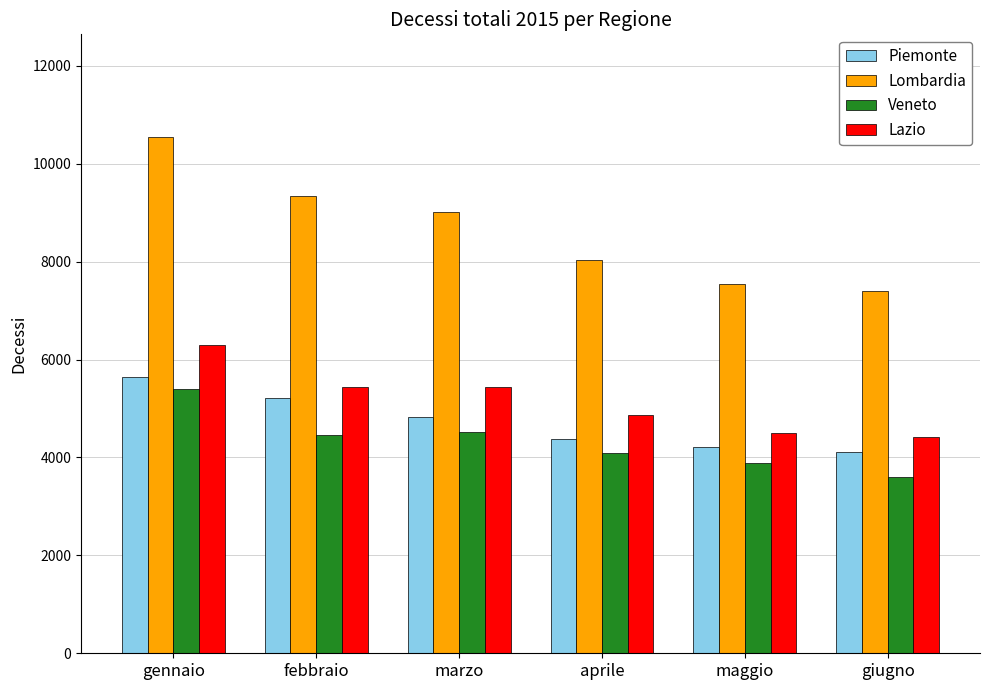

What is the total value across all series at aprile?

21362